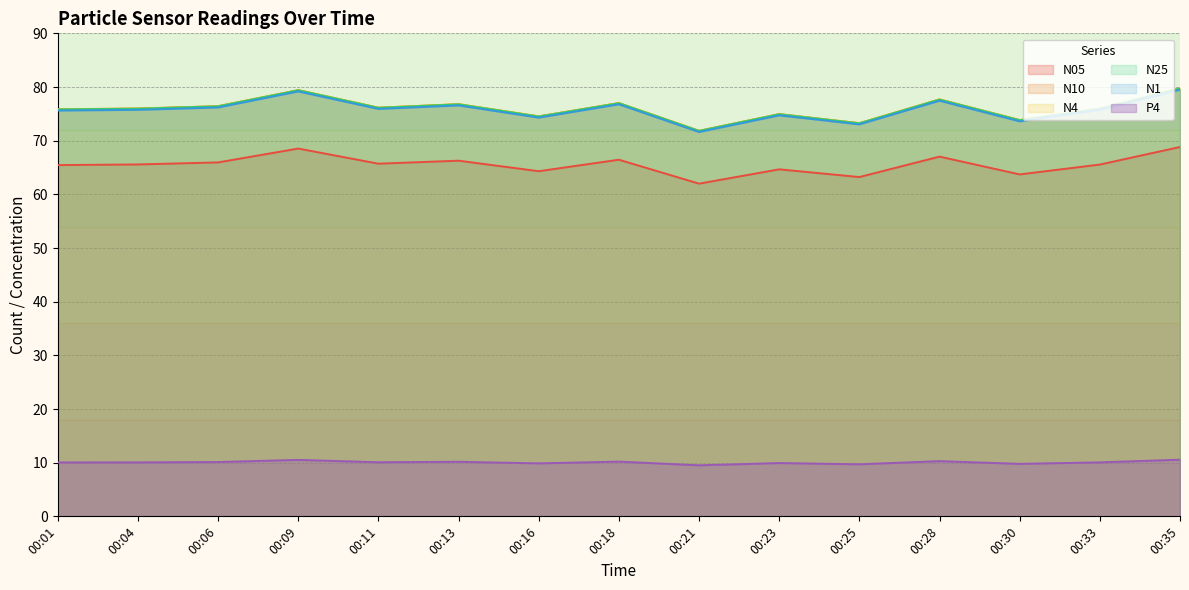

What is the sum of the N25 values at 00:33 and 00:18?

152.9